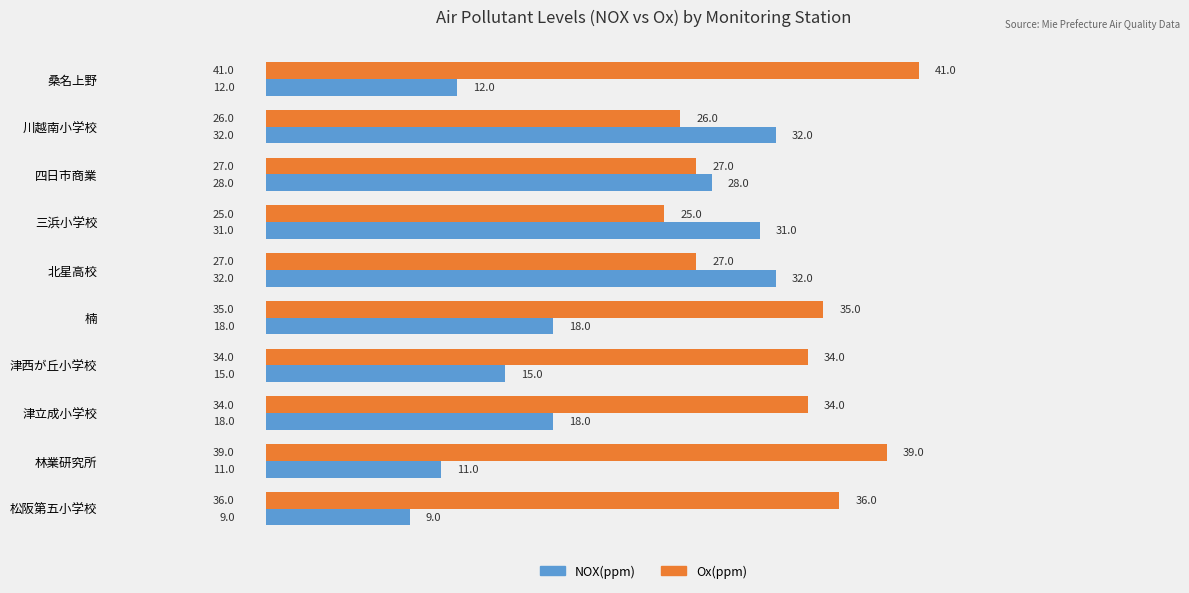

What are all the series names shown in the legend?

NOX(ppm), Ox(ppm)